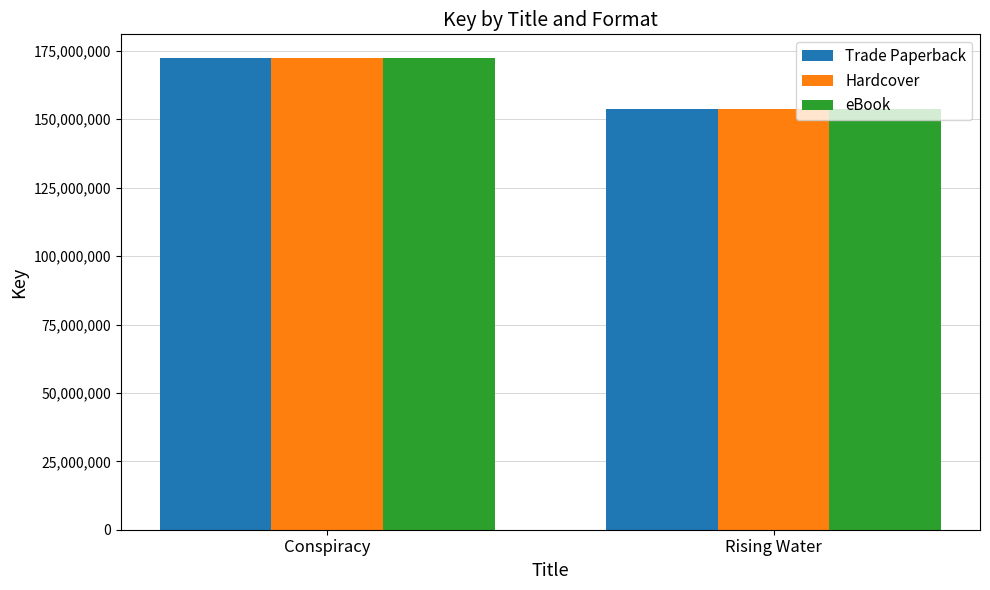

What is the sum of the eBook values at Rising Water and Conspiracy?

326121387